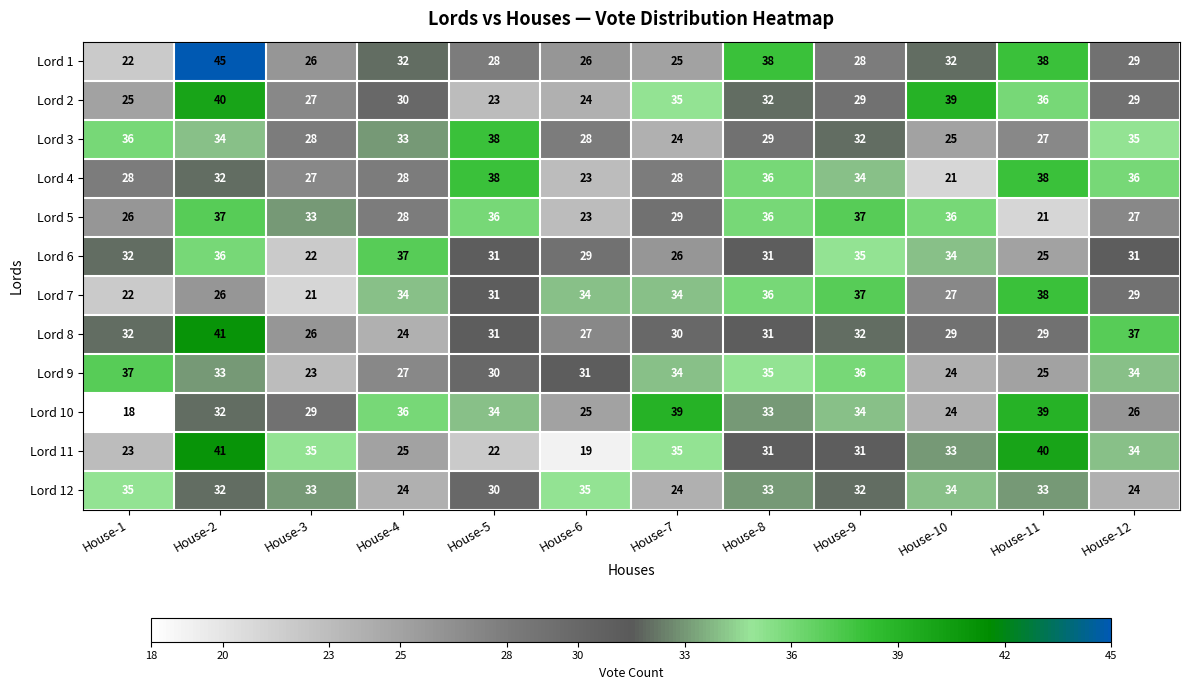

The Lord 3 series shows 34 at House-2. True or false?

True